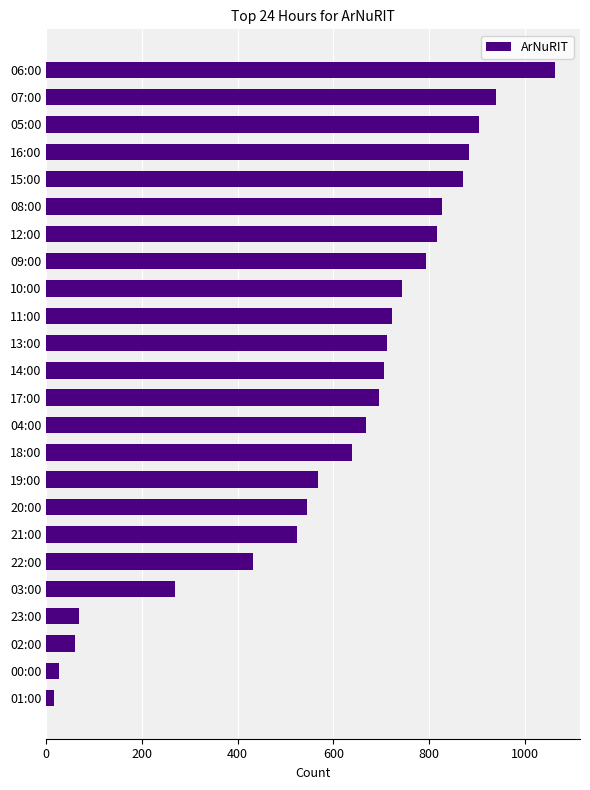

What is the difference between the maximum and minimum values?

1045